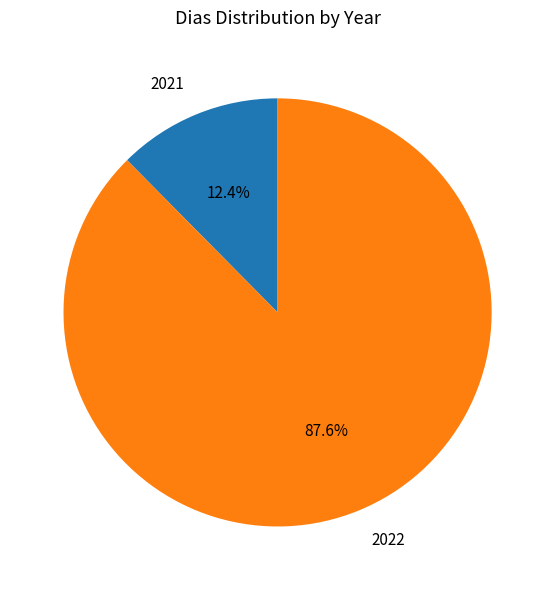

The 2022 slice represents 88% of the pie. True or false?

True